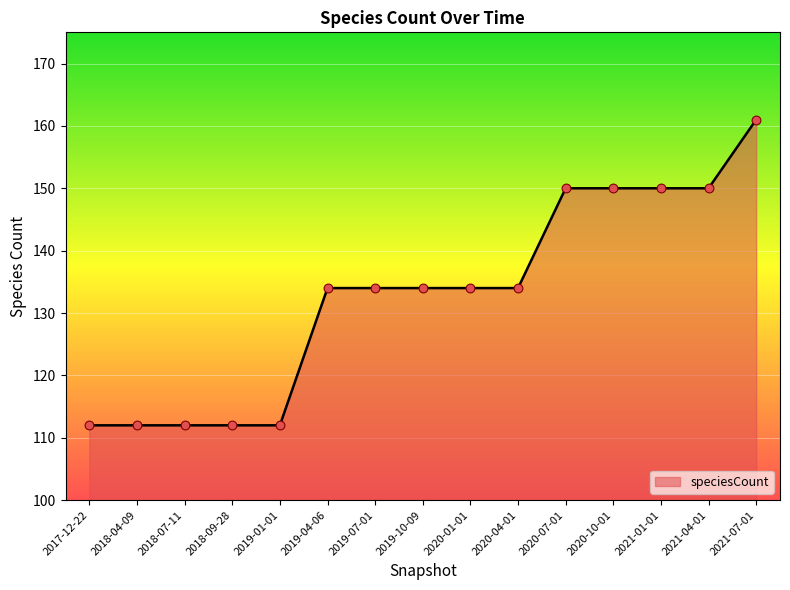

What is the ratio of the value at 2021-01-01 to the value at 2020-01-01?

1.1